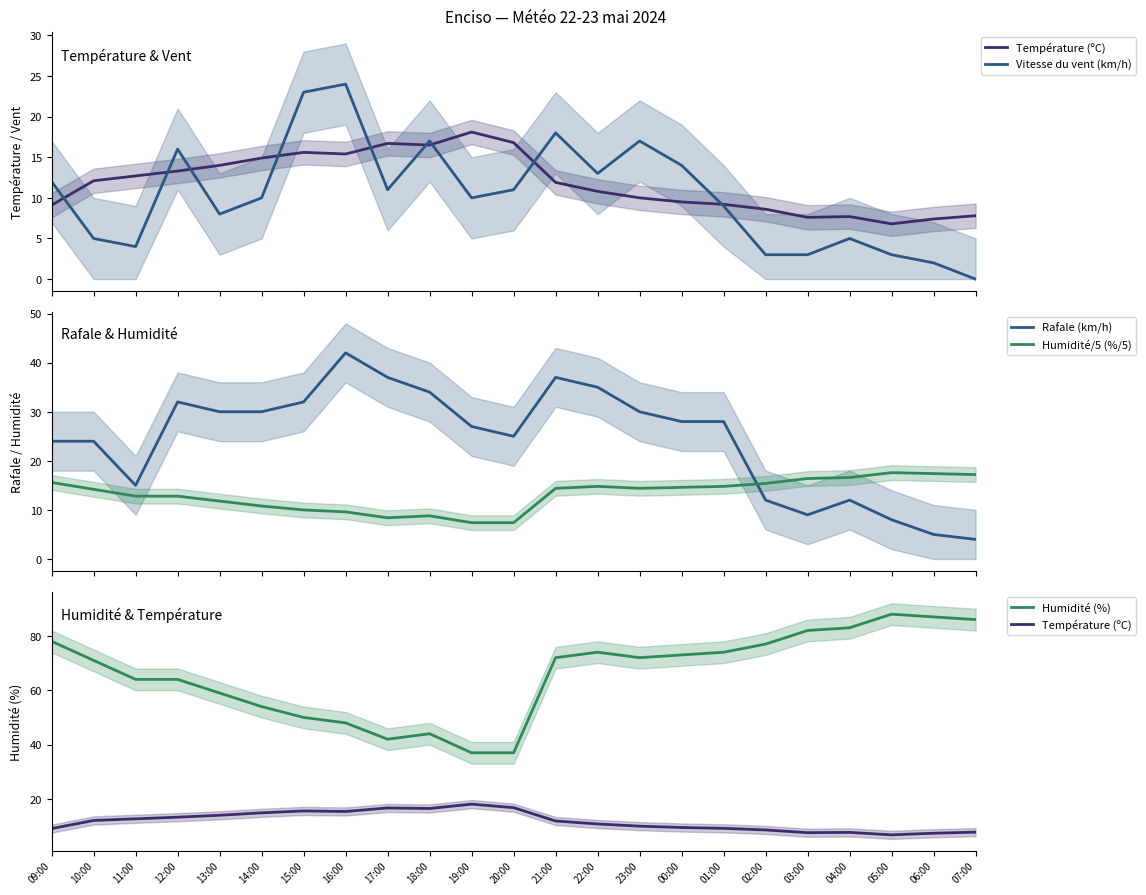

What is the difference between the highest and lowest values at 13:00?

51.0